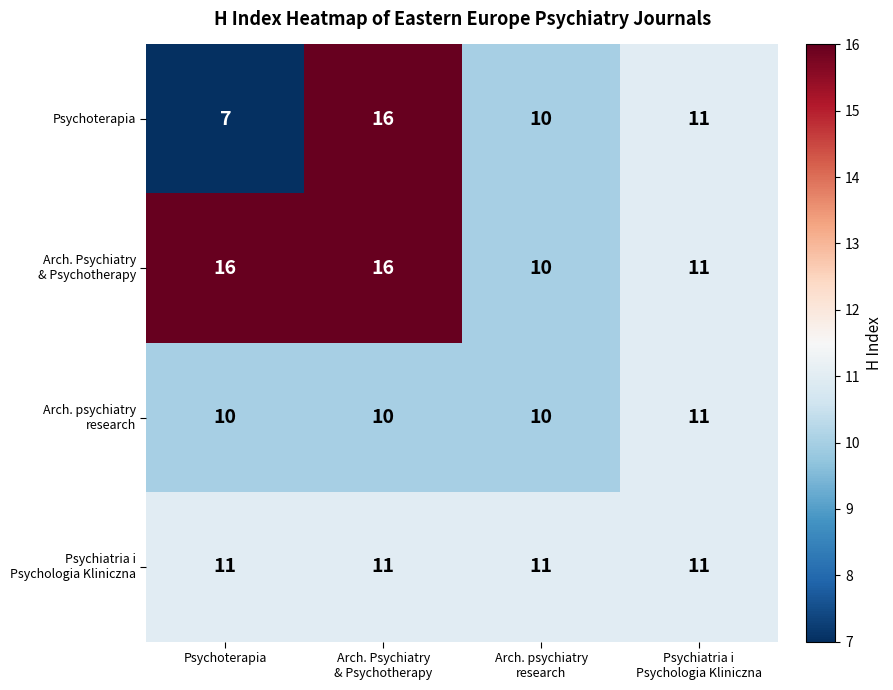

What is the minimum value shown in the chart?

7